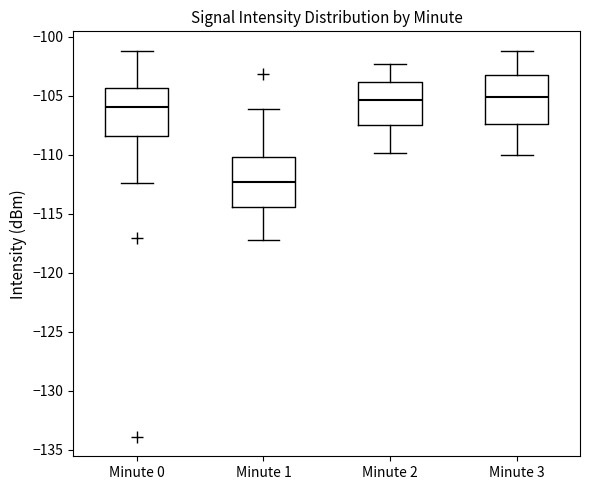

Reading left to right, transcribe this box plot: for each box, give where its median line is, the range the box spans, and where its two whiskers end, as read against the y-axis. The values are not printed on the chart, so give them approximately, as read against the axis.

Minute 0: median -106.0, box -108.5 to -104.5, whiskers -112.5 to -101.0
Minute 1: median -112.5, box -114.5 to -110.0, whiskers -117.0 to -106.0
Minute 2: median -105.5, box -107.5 to -104.0, whiskers -110.0 to -102.5
Minute 3: median -105.0, box -107.5 to -103.0, whiskers -110.0 to -101.0